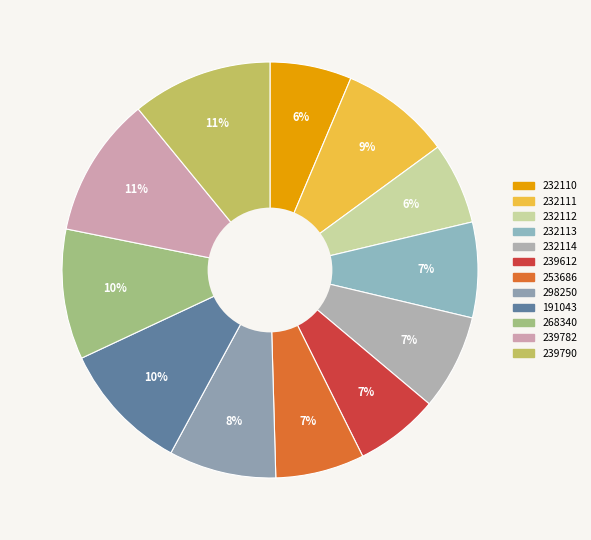

To the nearest percent, what is the combined percentage of 239790 and 191043?

21%